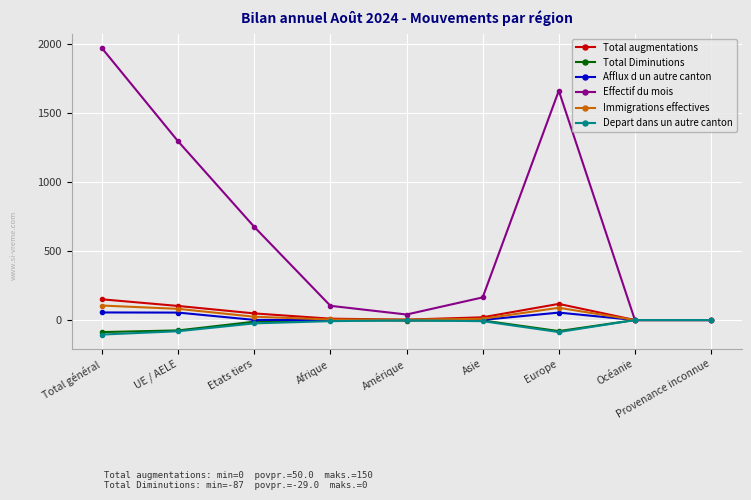

What is the sum of all Total augmentations values?

450